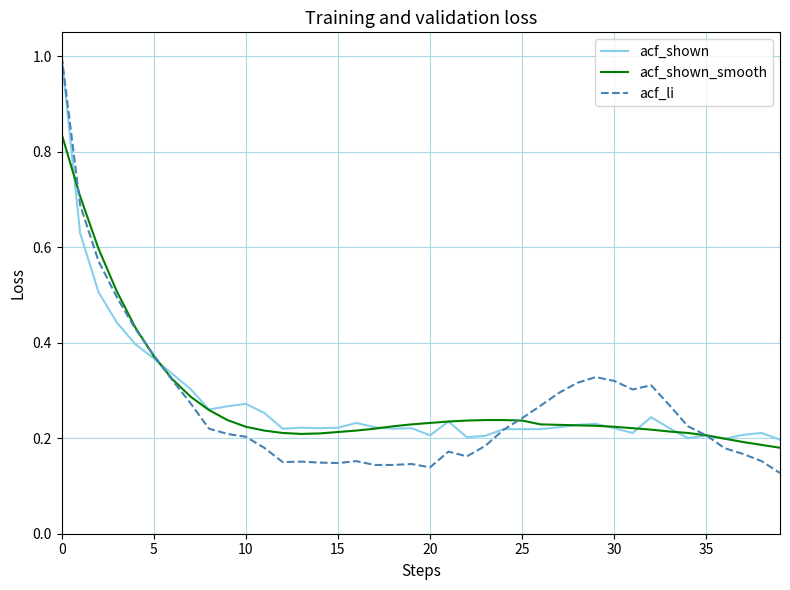

Which series has the widest spread of values?

acf_li